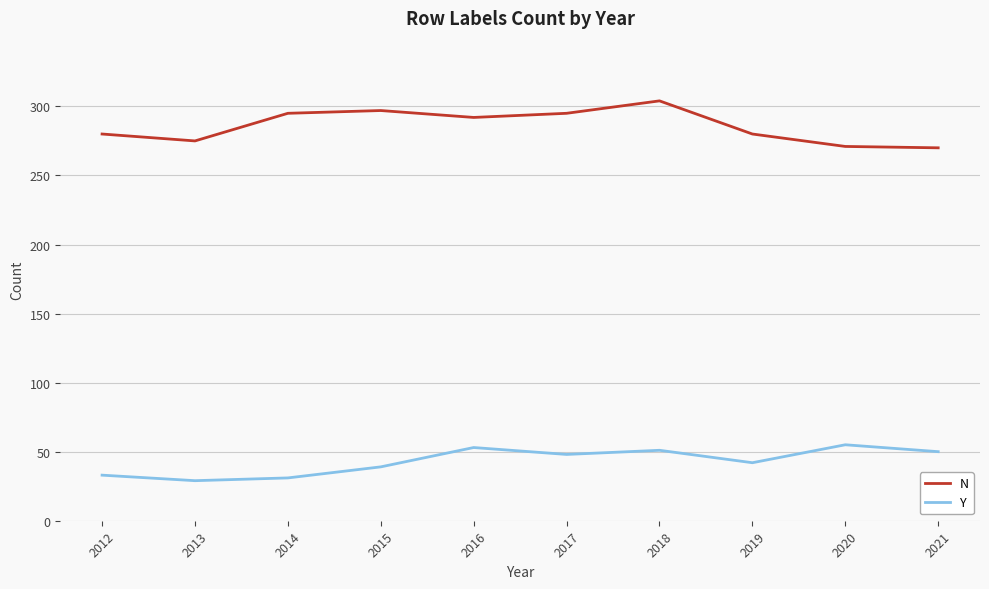

The value of Y at 2012 is 33. True or false?

True